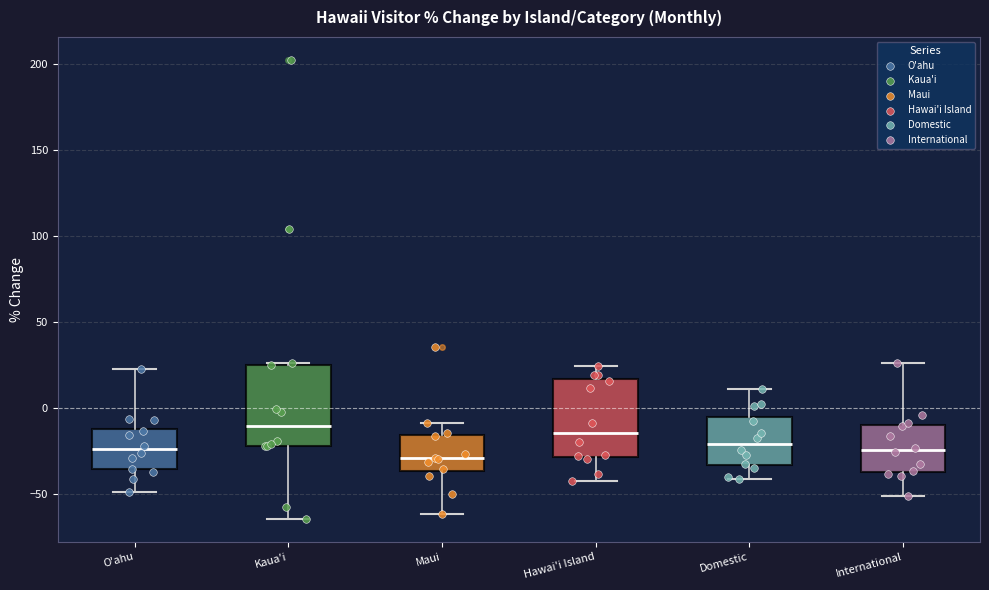

Where is the upper edge of the box for O'ahu on the y-axis? The values are not printed on the chart, so give them approximately, as read against the axis.

-10